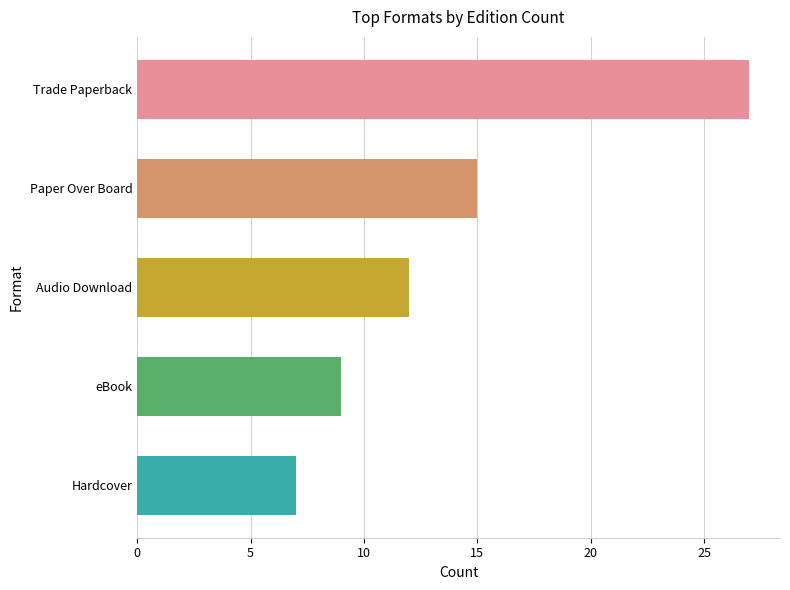

Count the number of categories in the chart.

5